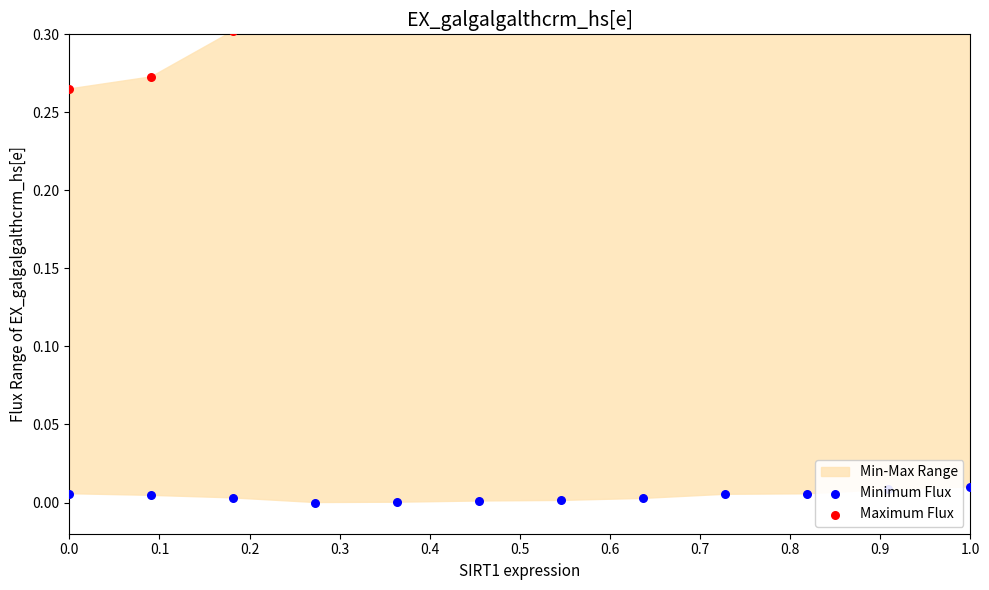

Which series reaches the minimum Y coordinate?

Minimum Flux